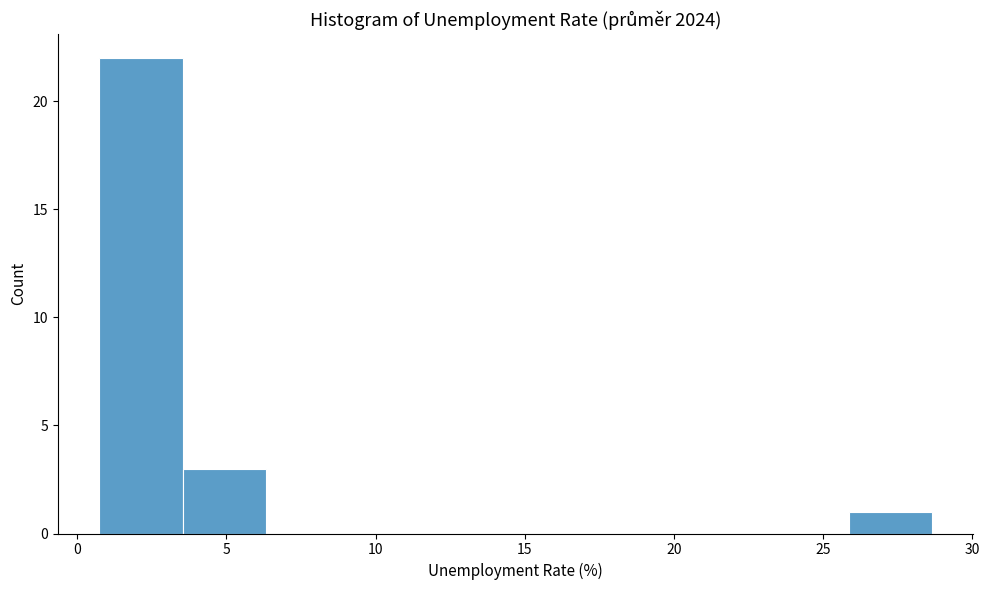

Over which range of the x-axis is the bar tallest?

0.5 to 3.5